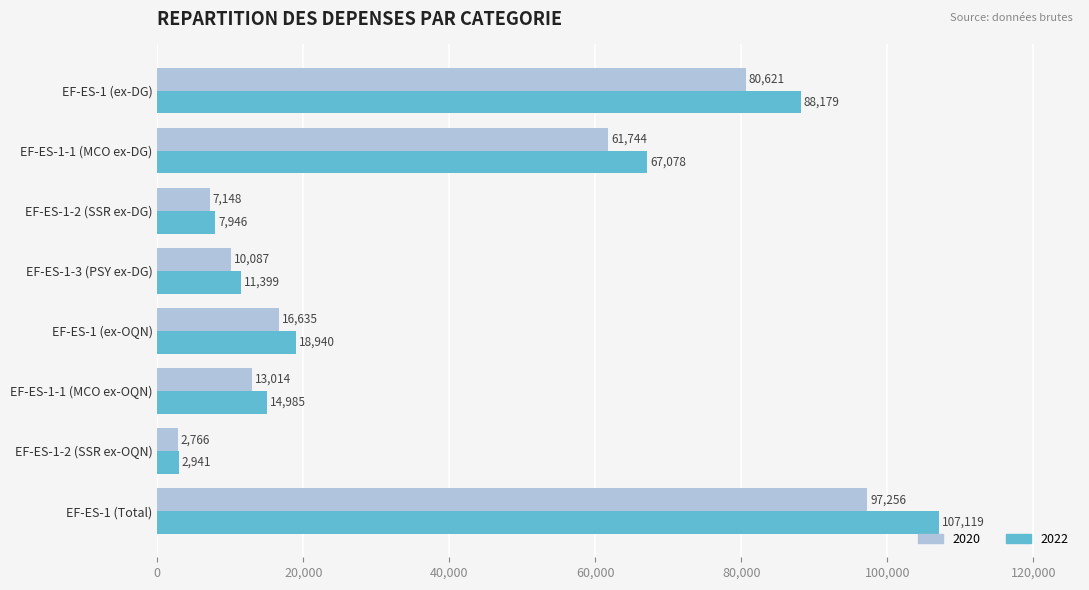

At which label is 2020 closest to 50010?

EF-ES-1-1 (MCO ex-DG)